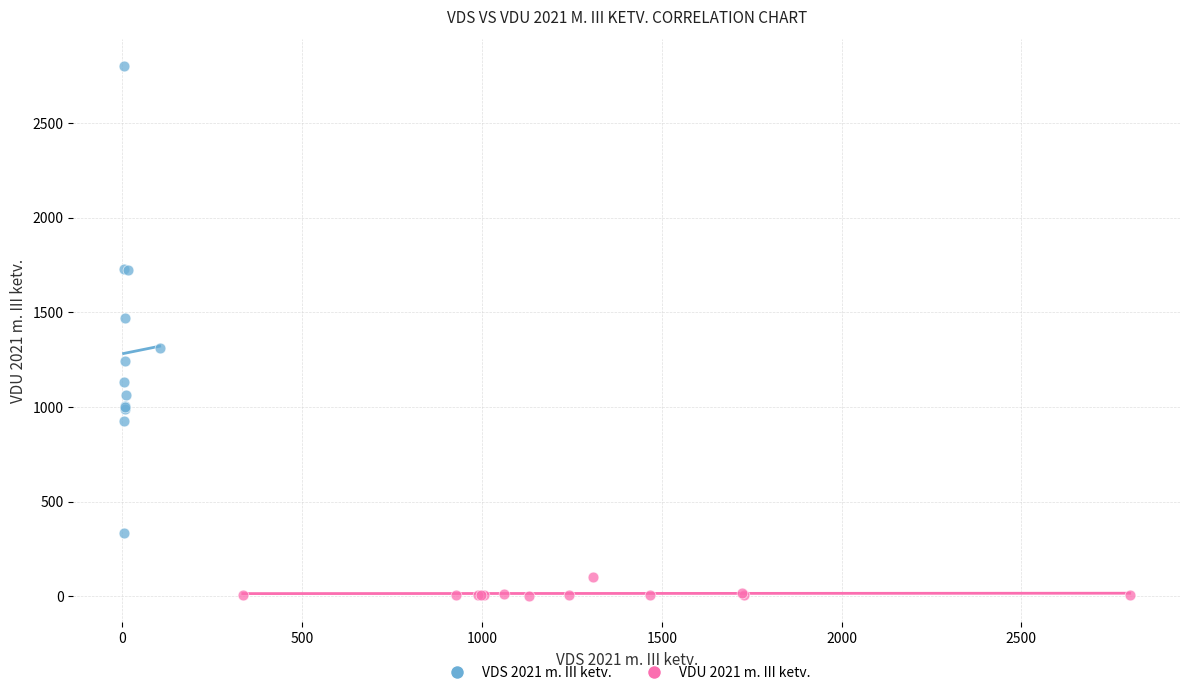

What are all the series names shown in the legend?

VDS 2021 m. III ketv., VDU 2021 m. III ketv.